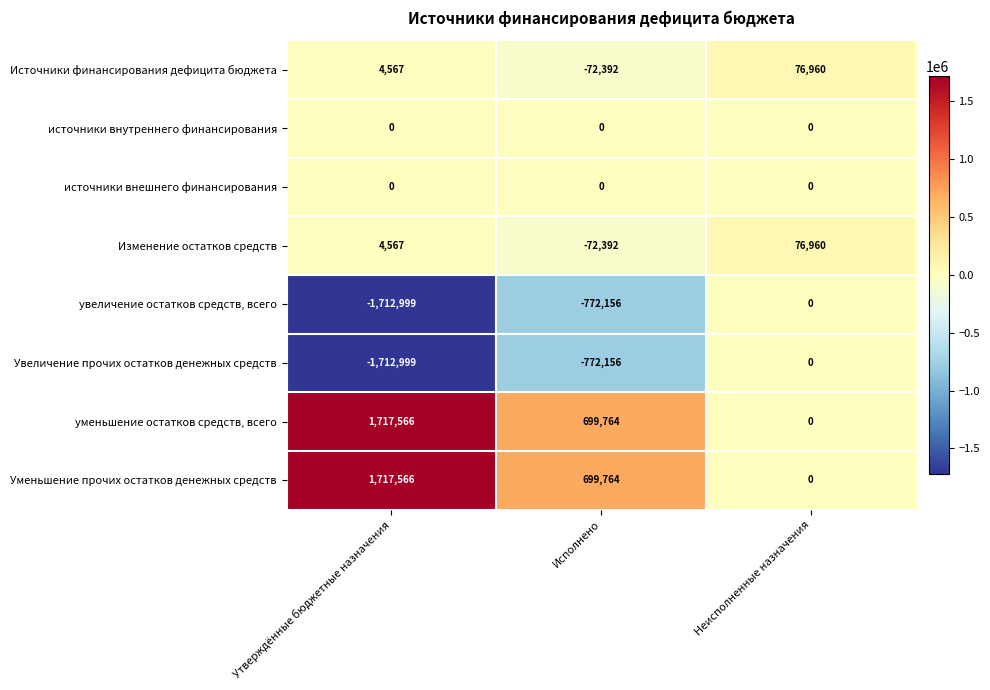

How many negative values does the Изменение остатков средств series have?

1